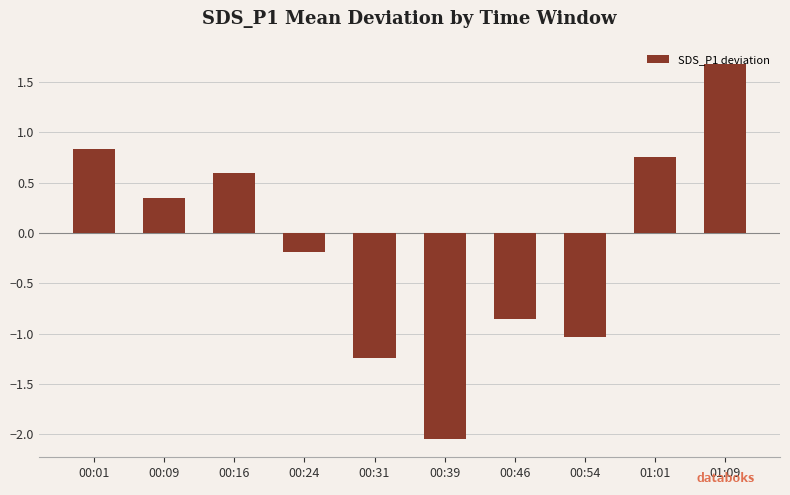

What is the approximate value at 00:16?

0.6